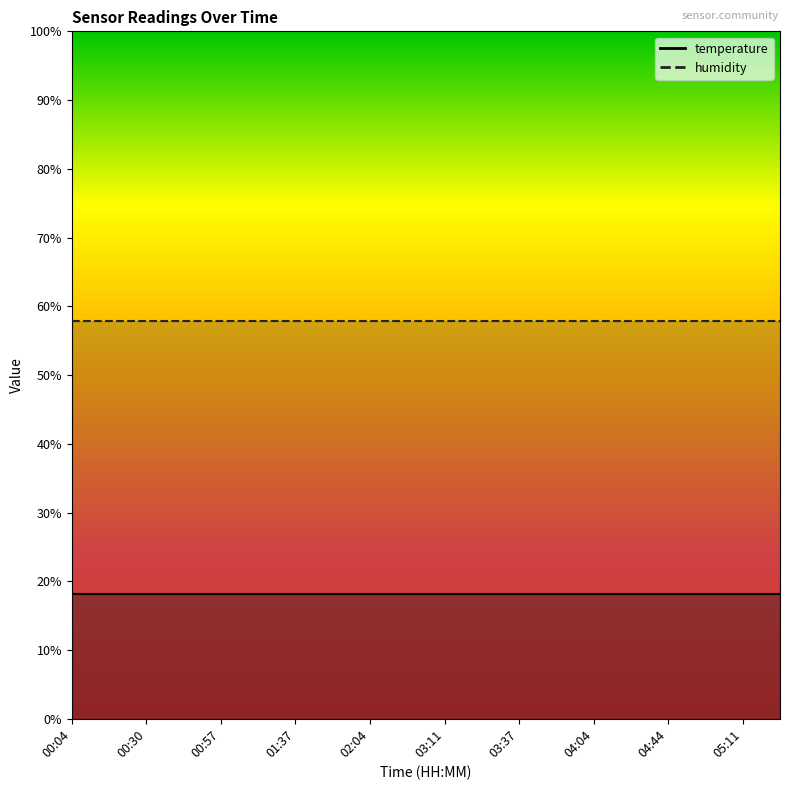

How many categories are shown in the chart?

20